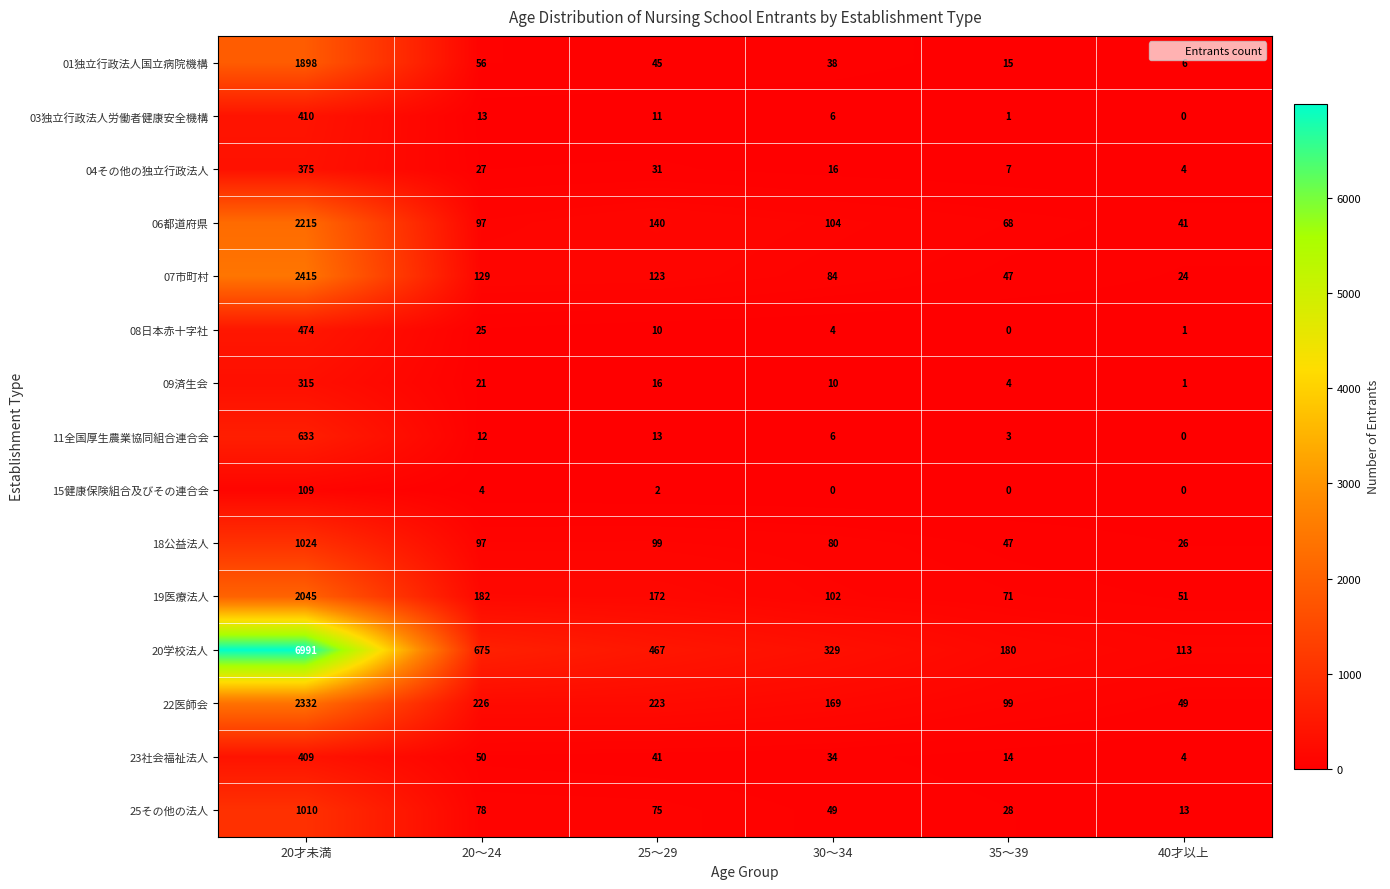

The 03独立行政法人労働者健康安全機構 series shows 0 at 40才以上. True or false?

True